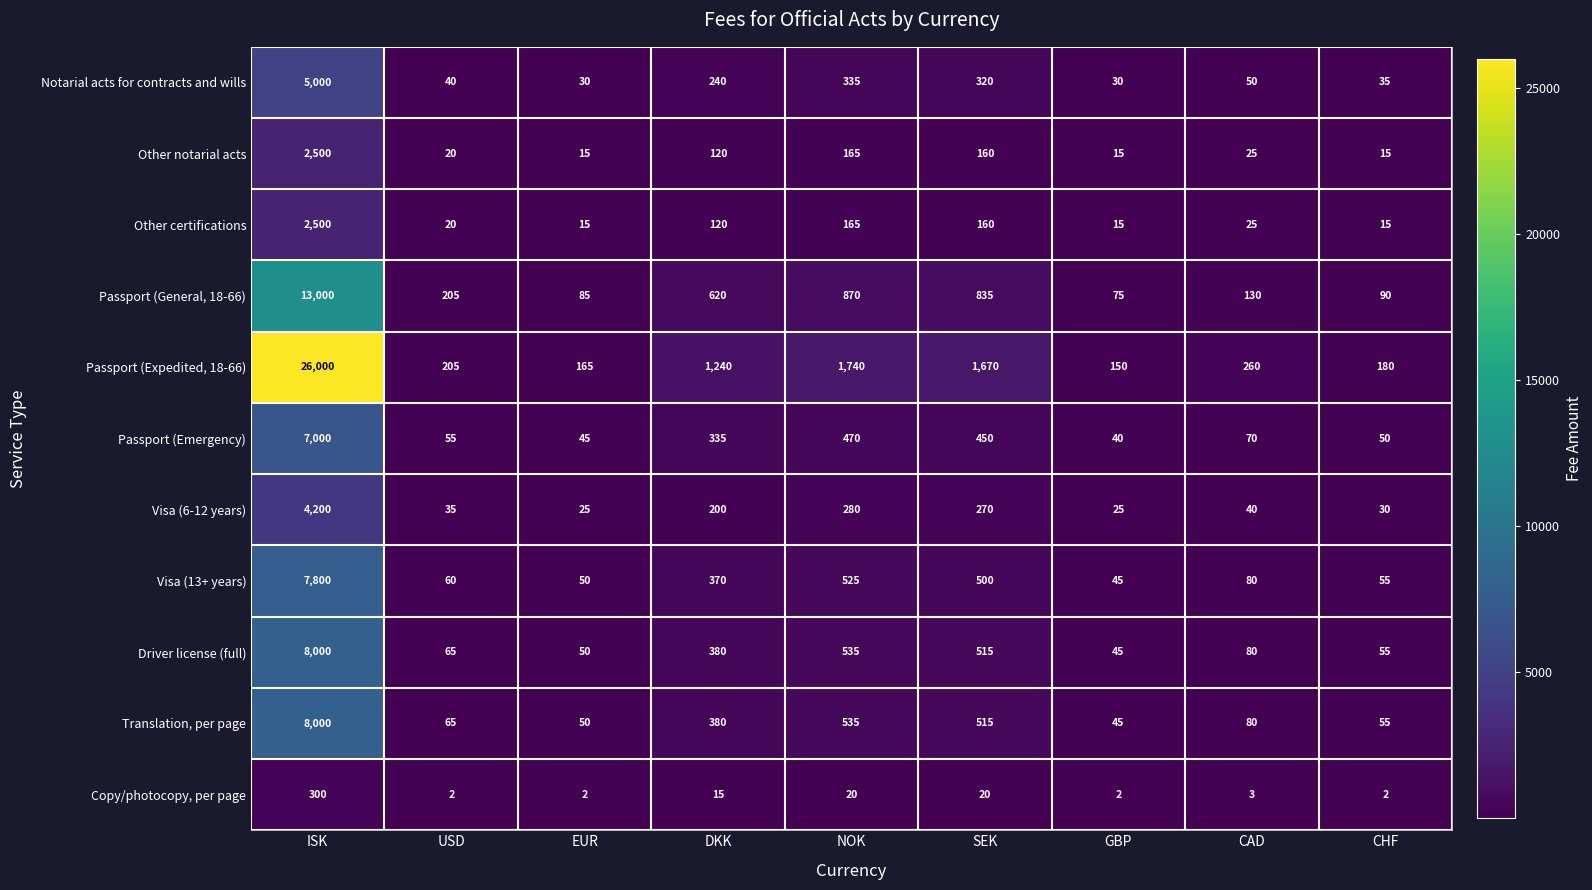

What is the total value across all series at DKK?

4020